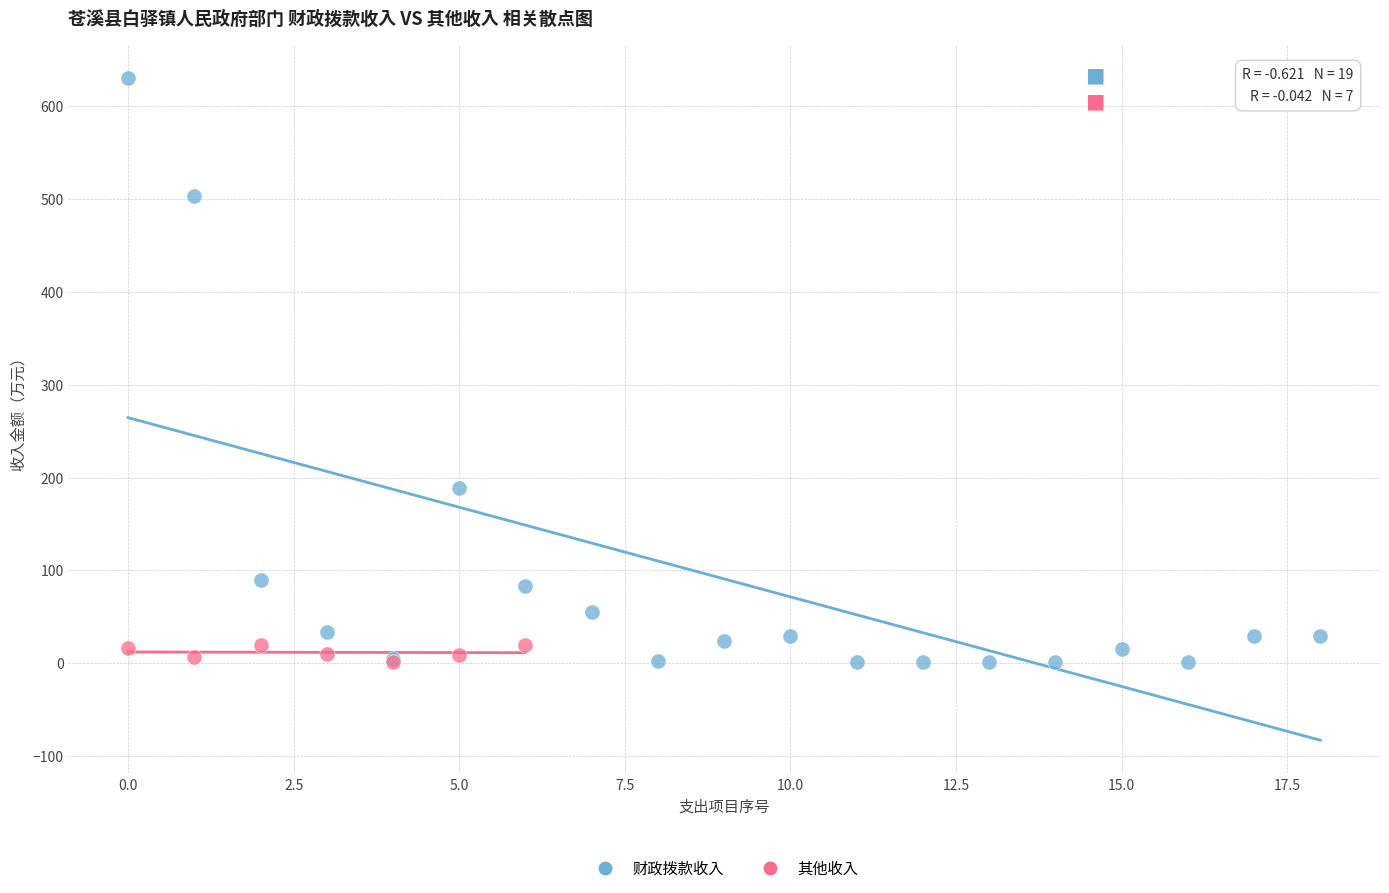

What are all the series names shown in the legend?

财政拨款收入, 其他收入